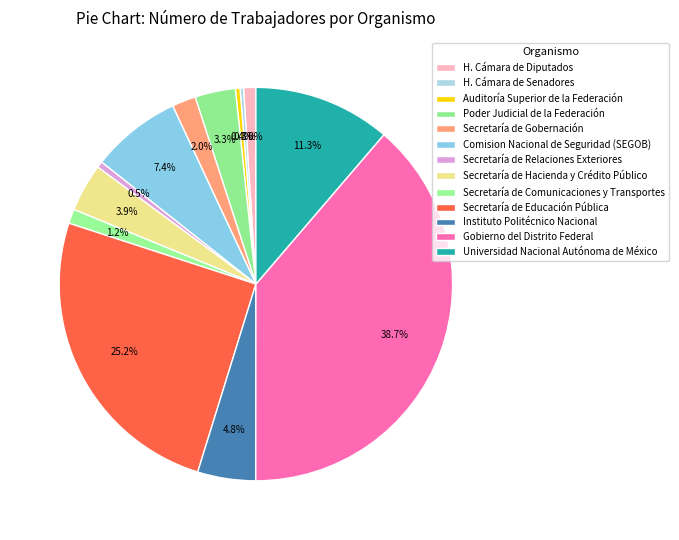

Does Secretaría de Relaciones Exteriores represent more than half of the total?

No